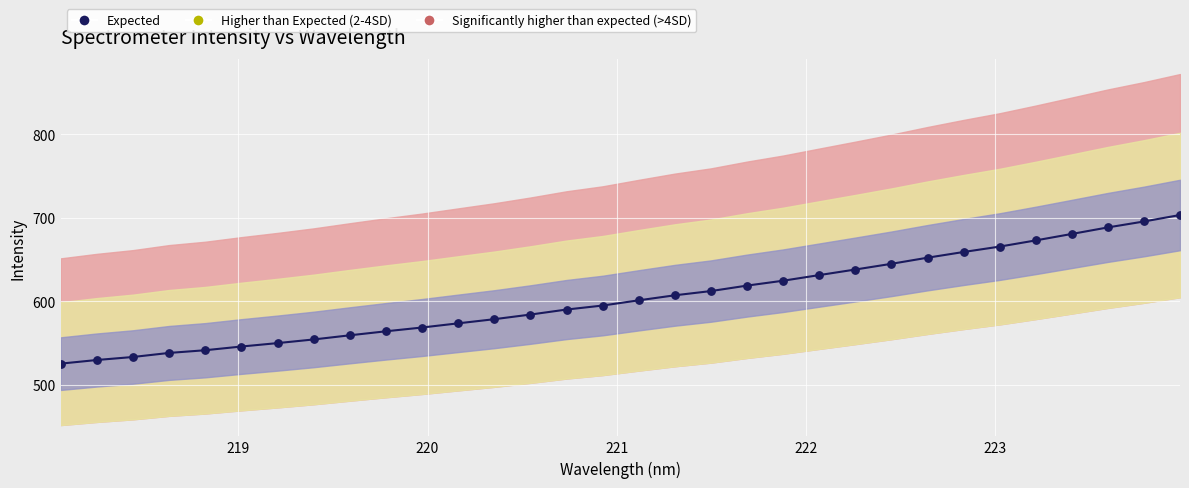

What is the range of Y values (max minus min)?

178.0